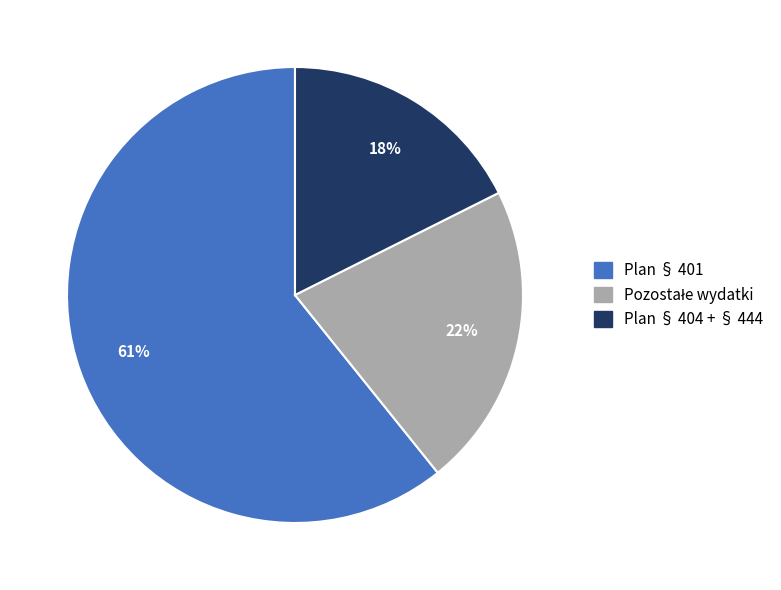

Is there a majority slice in this chart?

Yes